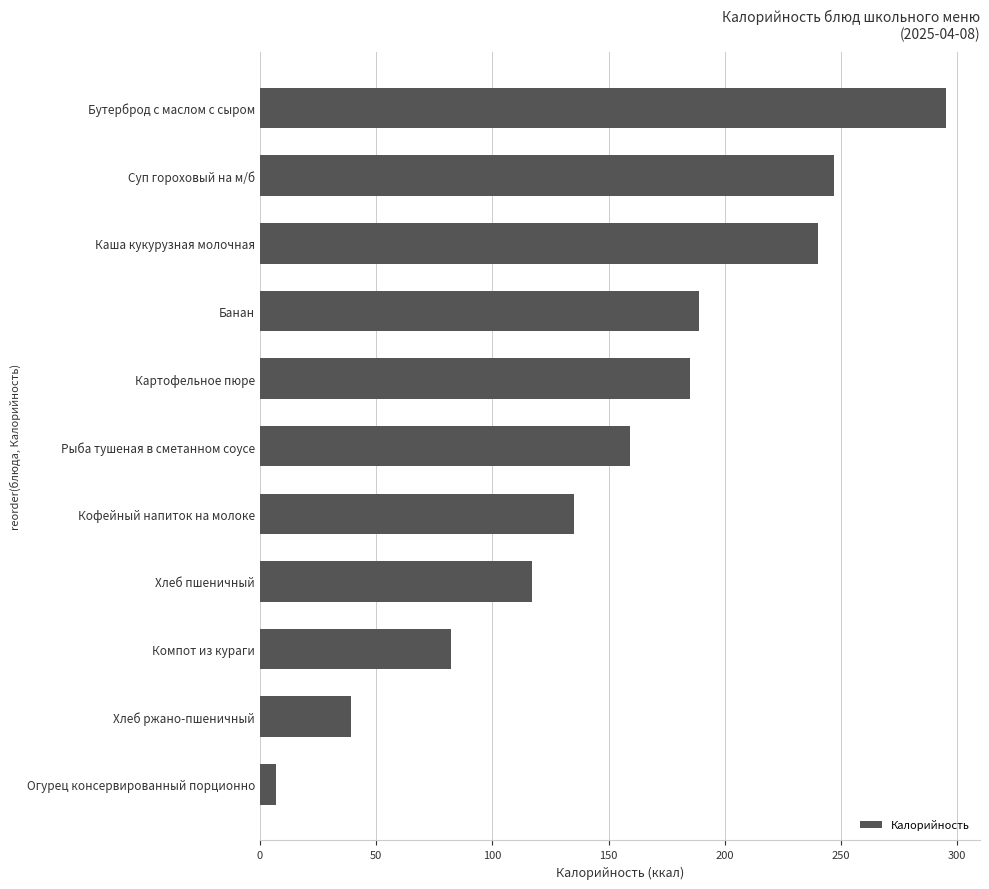

Reading top to bottom, what are all the values shown in this chart?

295	247	240	189	185	159	135	117	82	39	7